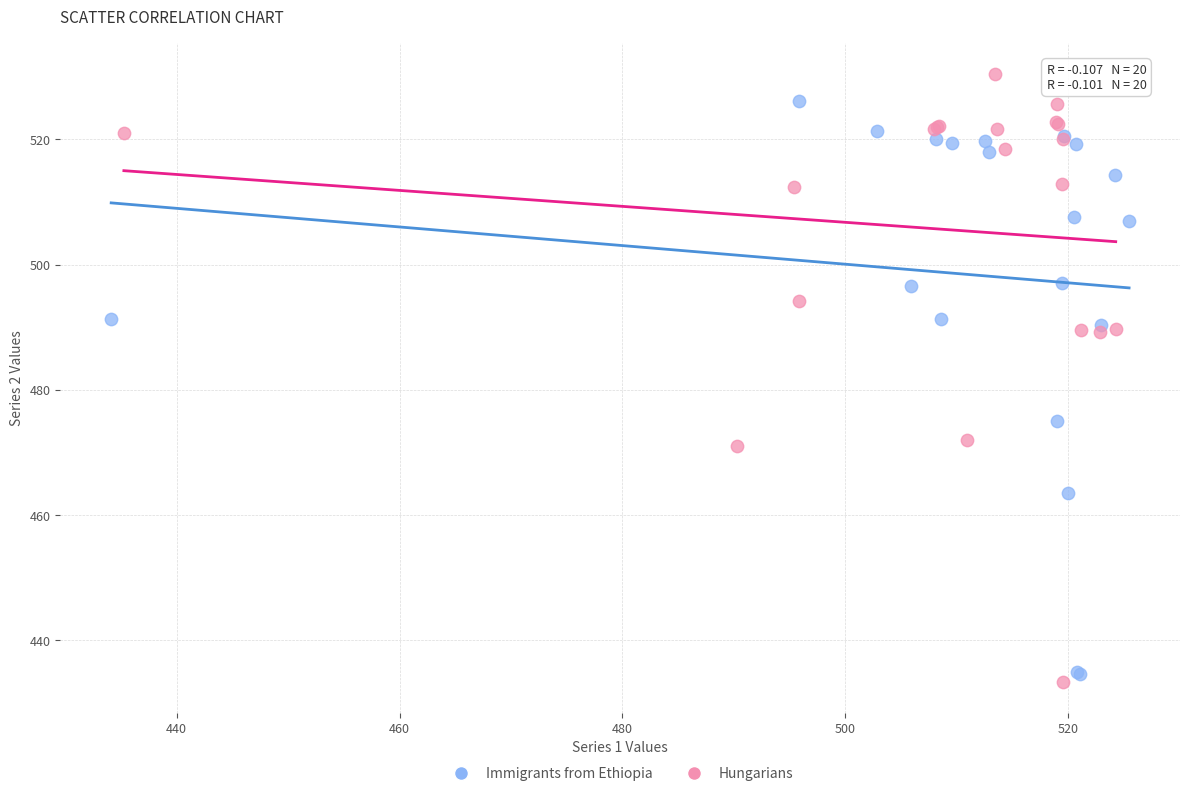

Which series reaches the maximum Y coordinate?

Hungarians